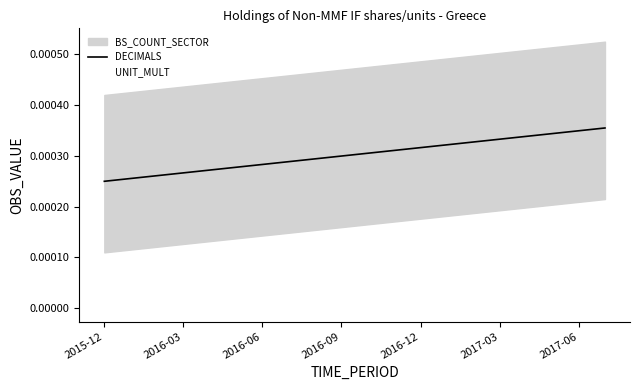

Count the DECIMALS values in the range 0 to 1.

20